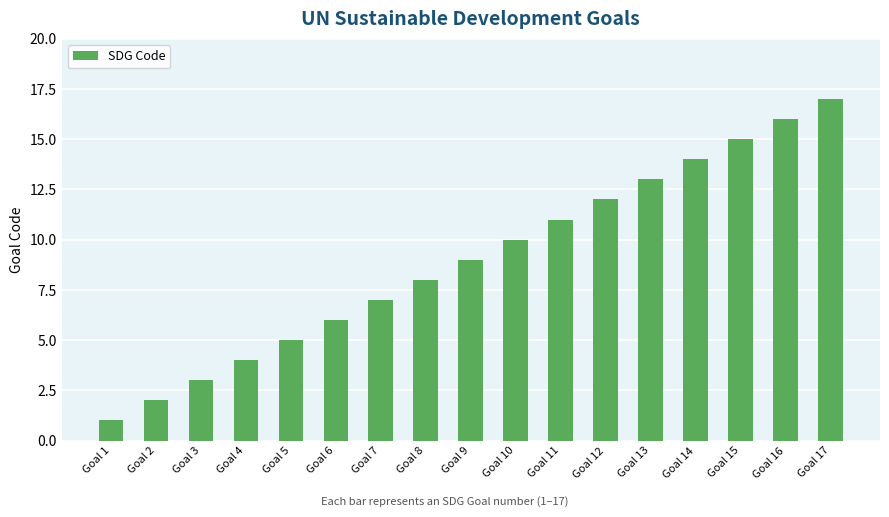

How many bars are there in total?

17